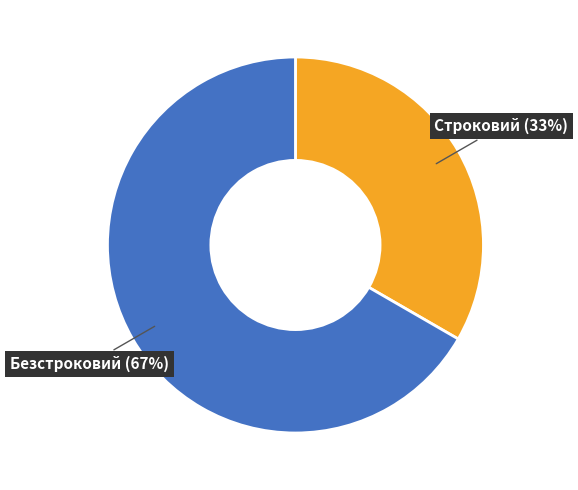

Which slice is the smallest?

Строковий